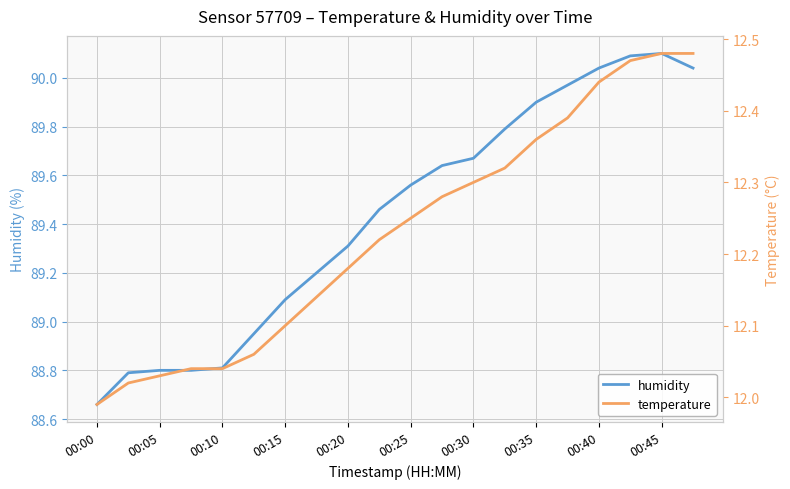

The value of humidity at 00:15 is 89.1. True or false?

True